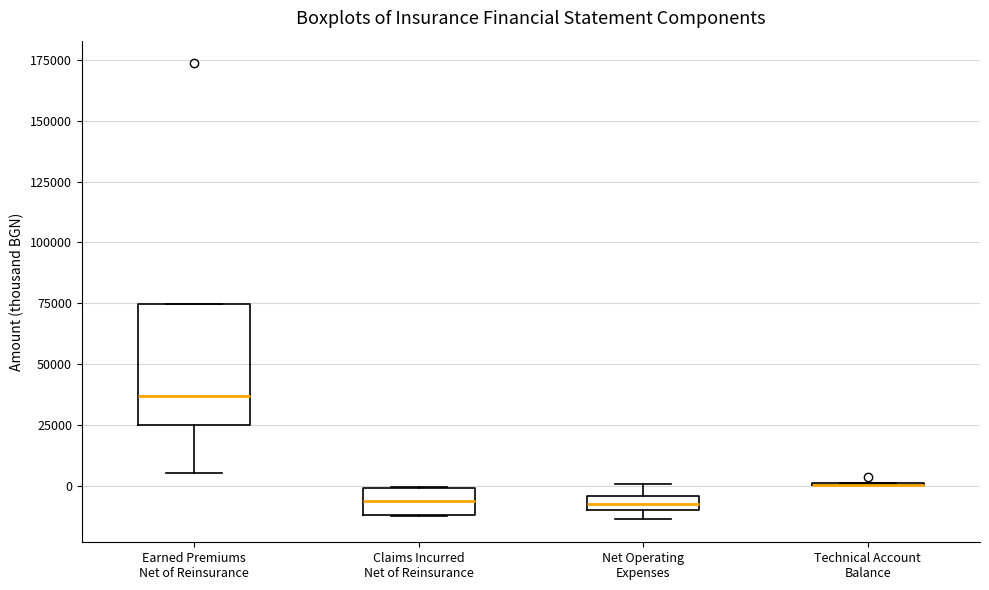

Which box is the tallest, from its lower edge to its upper edge?

Earned Premiums Net of Reinsurance